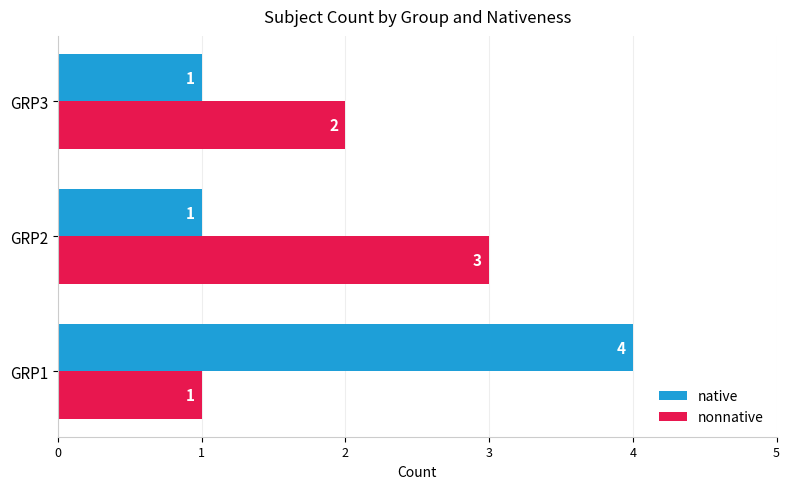

Rank the series by their maximum value, from highest to lowest.

native, nonnative